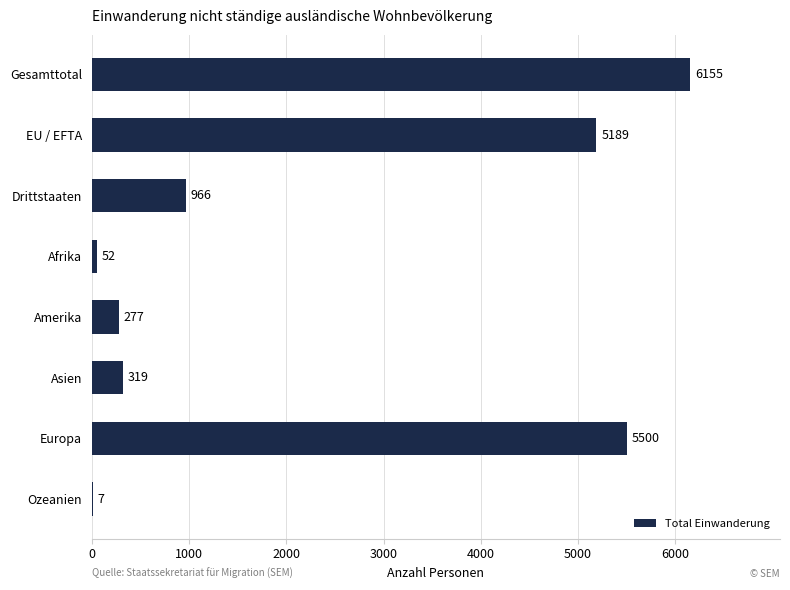

Which label corresponds to the largest value in the chart?

Gesamttotal